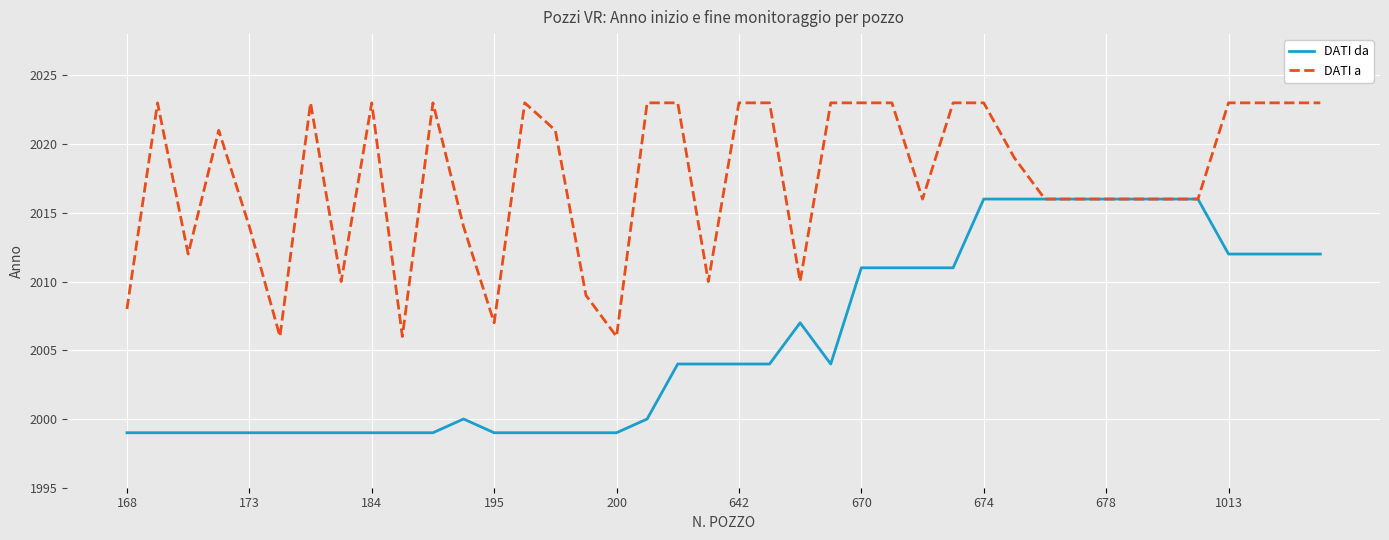

What is the smallest value displayed?

1999